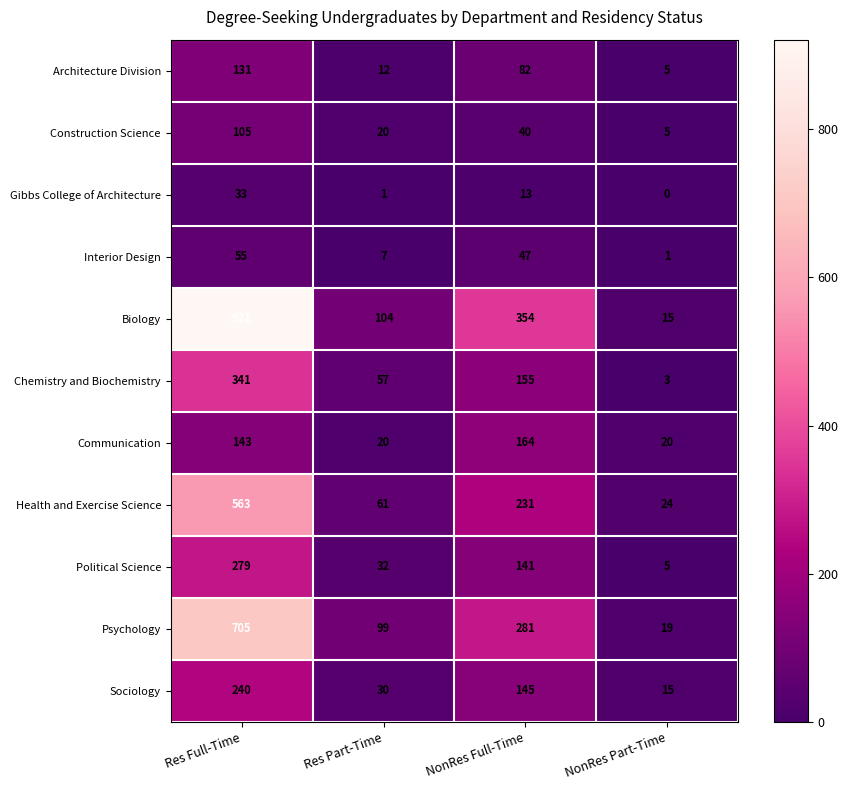

Which series has the largest total across all categories?

Biology